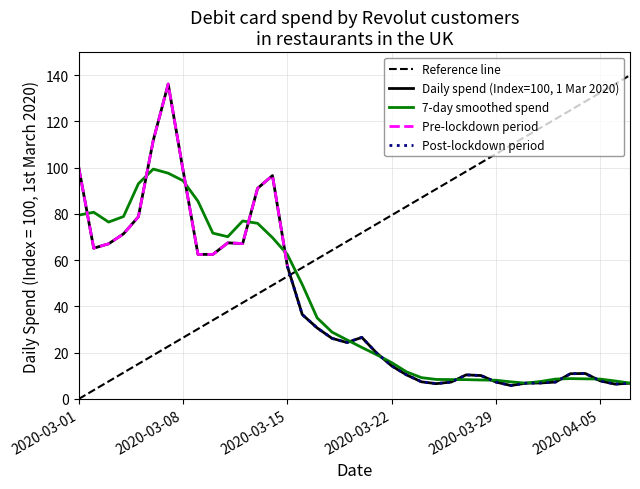

Is this an area chart (filled region under the line)?

No